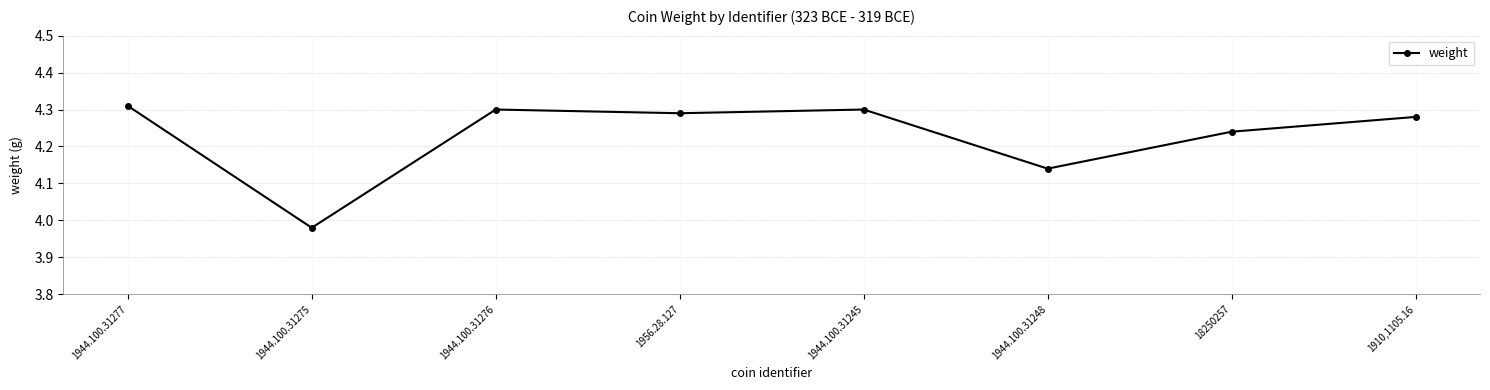

What is the difference between the maximum and minimum values?

0.3